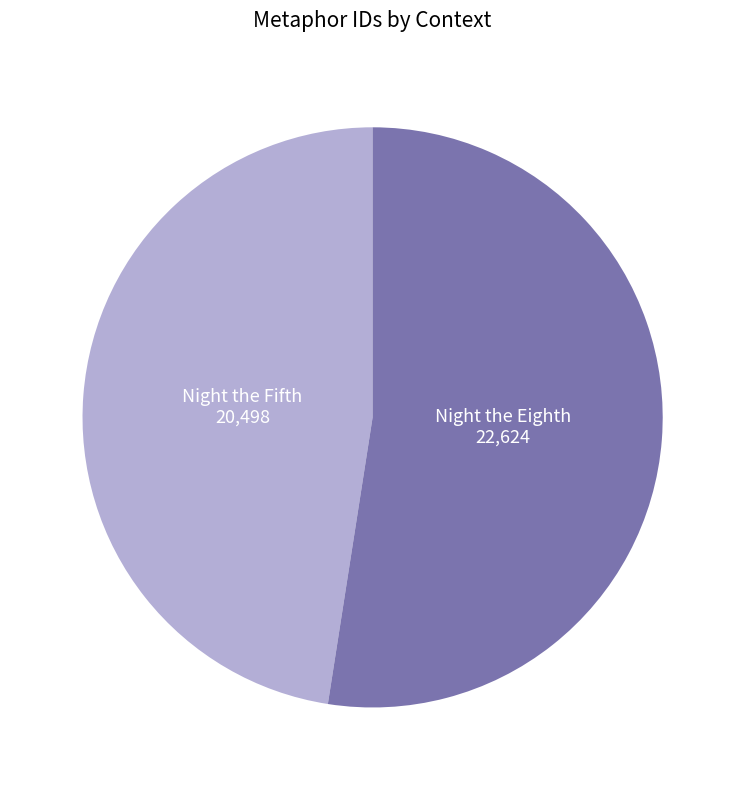

Does any single category account for the majority?

Yes